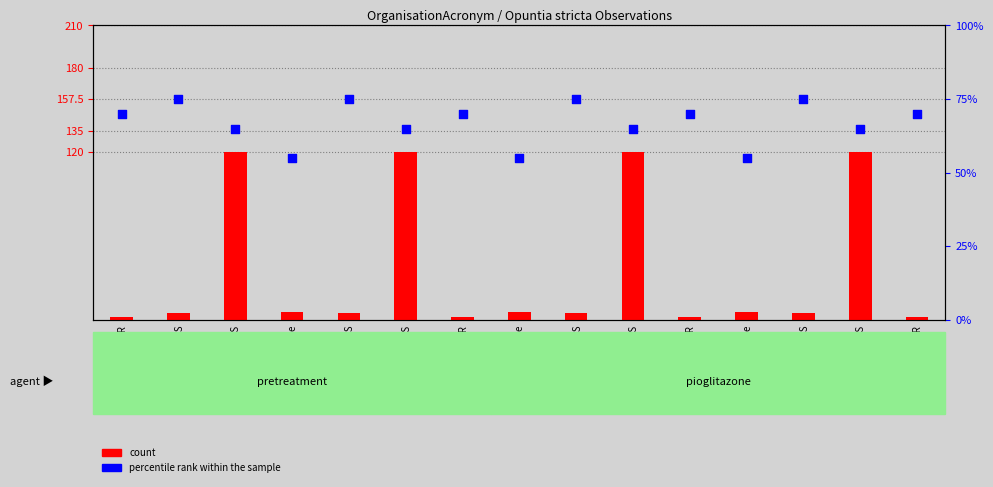

What are all the series names shown in the legend?

count, percentile rank within the sample